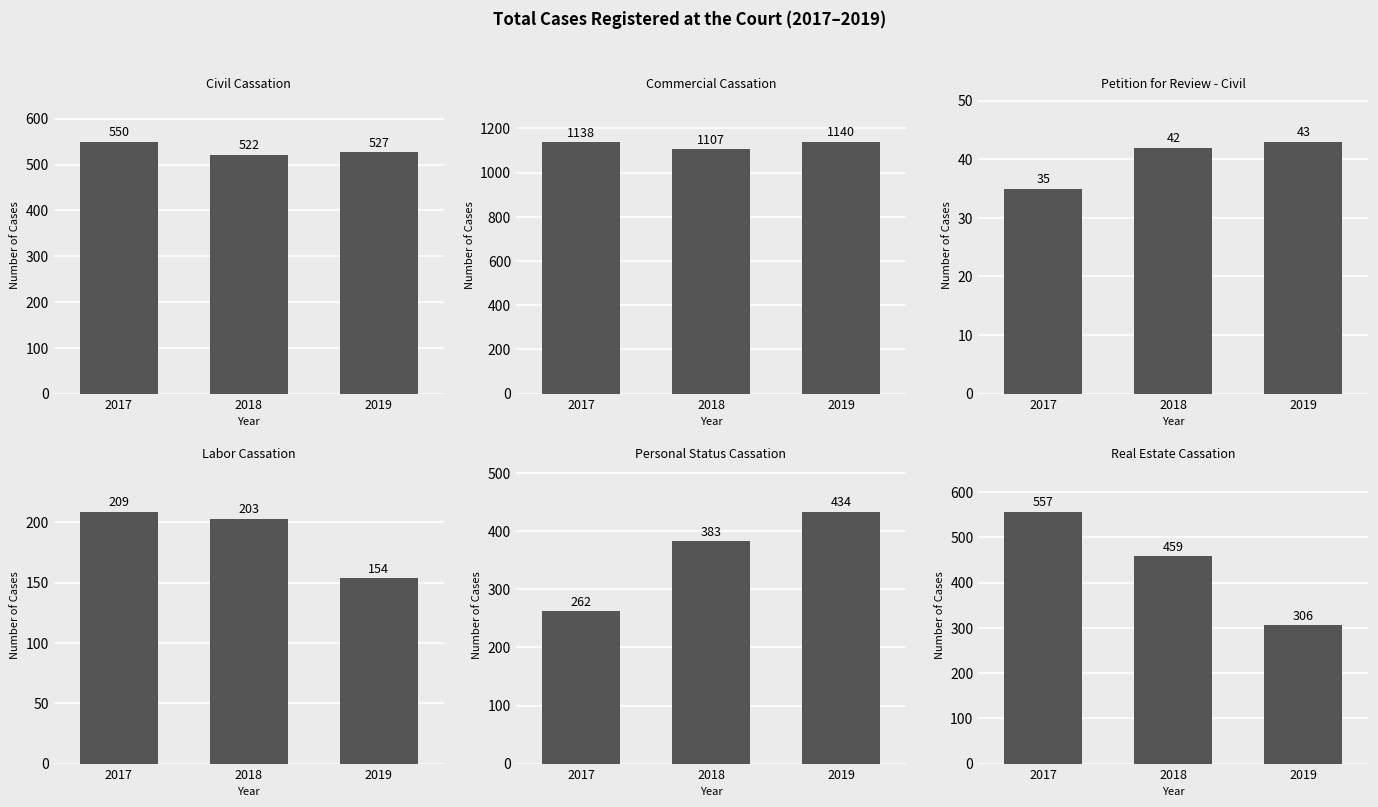

What is the difference between the maximum and minimum values in the Commercial Cassation series?

33